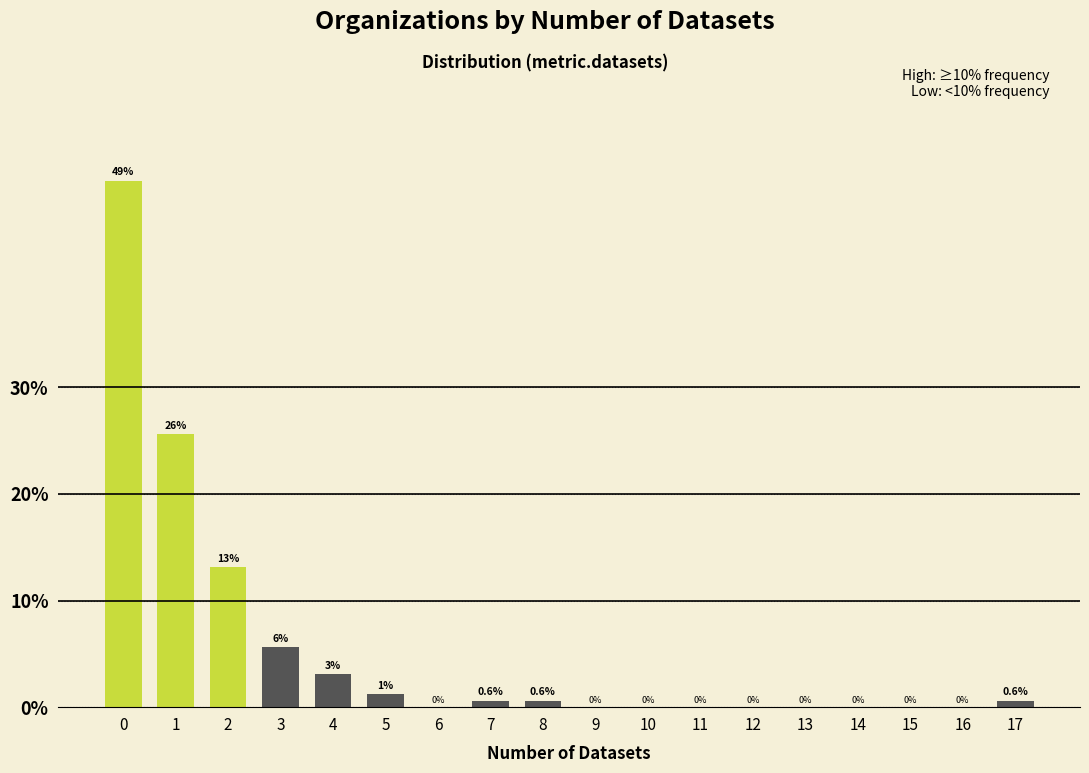

What is the greatest value displayed?

49.4